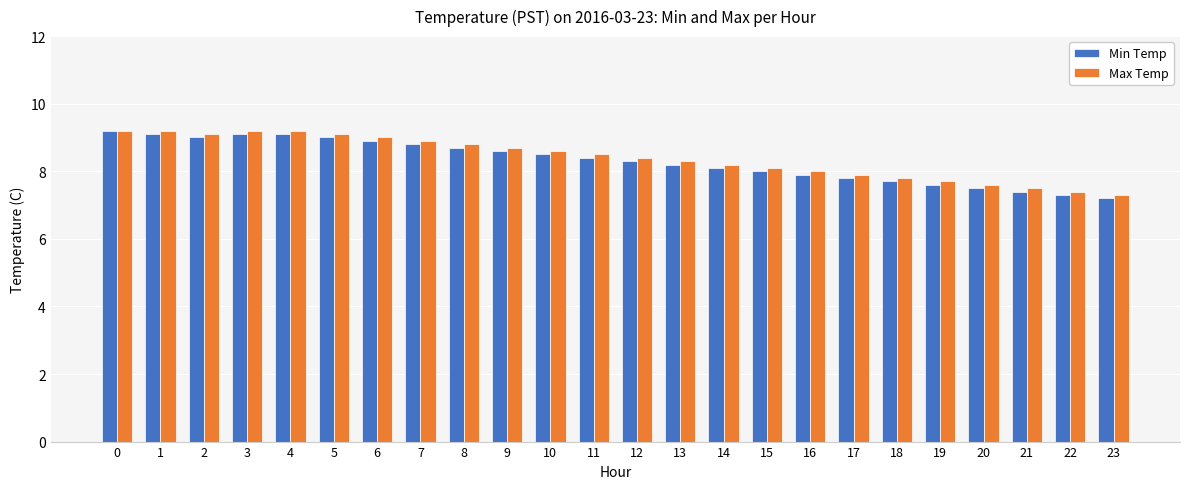

Which series has the largest range (max minus min)?

Min Temp